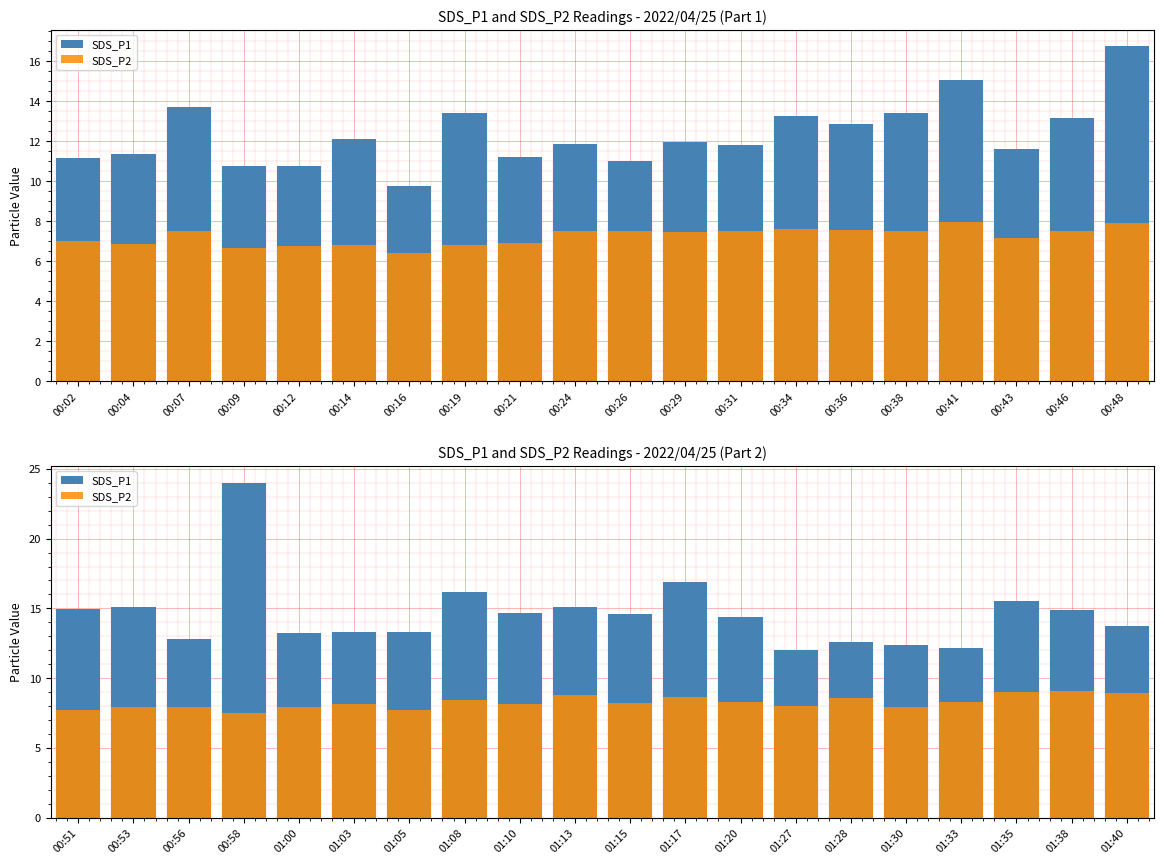

How many groups of bars are there?

20